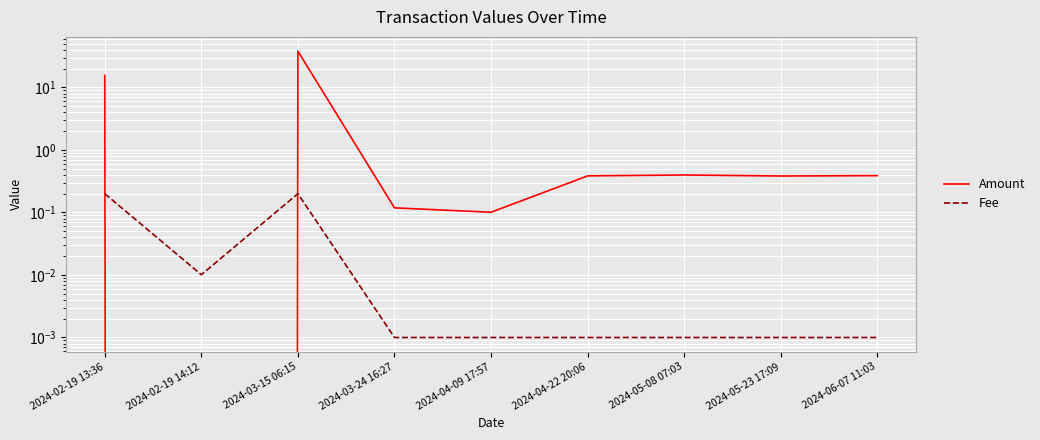

Where is Fee nearest to the value 0?

2024-03-24 16:27